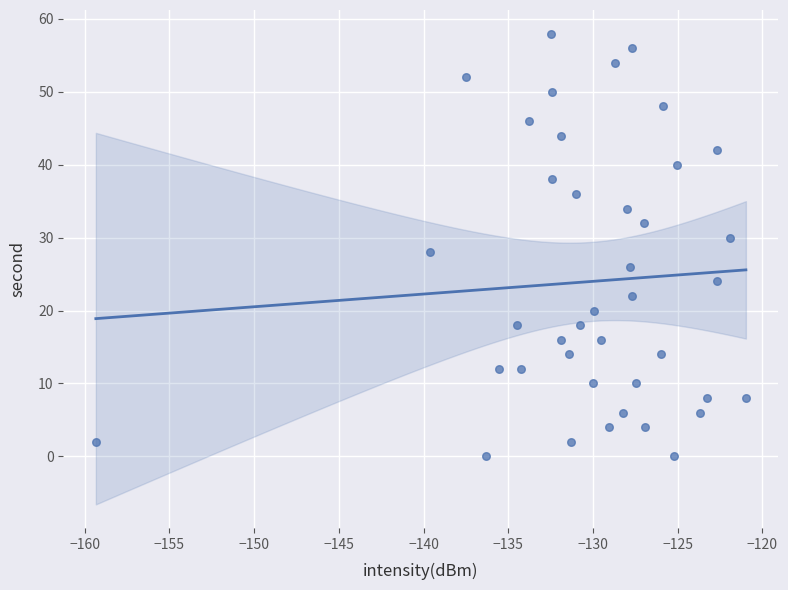

What is the range of Y values (max minus min)?

58